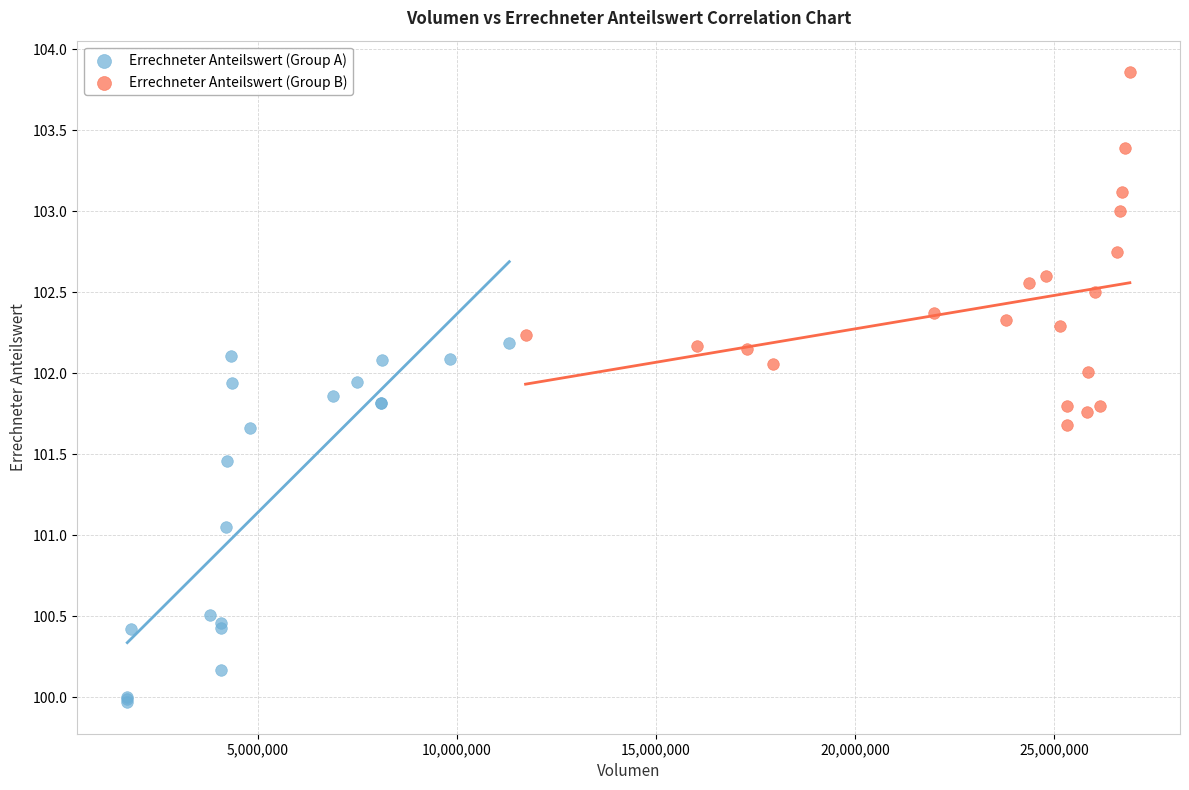

Which series contains the highest Y value?

Errechneter Anteilswert (Group B)